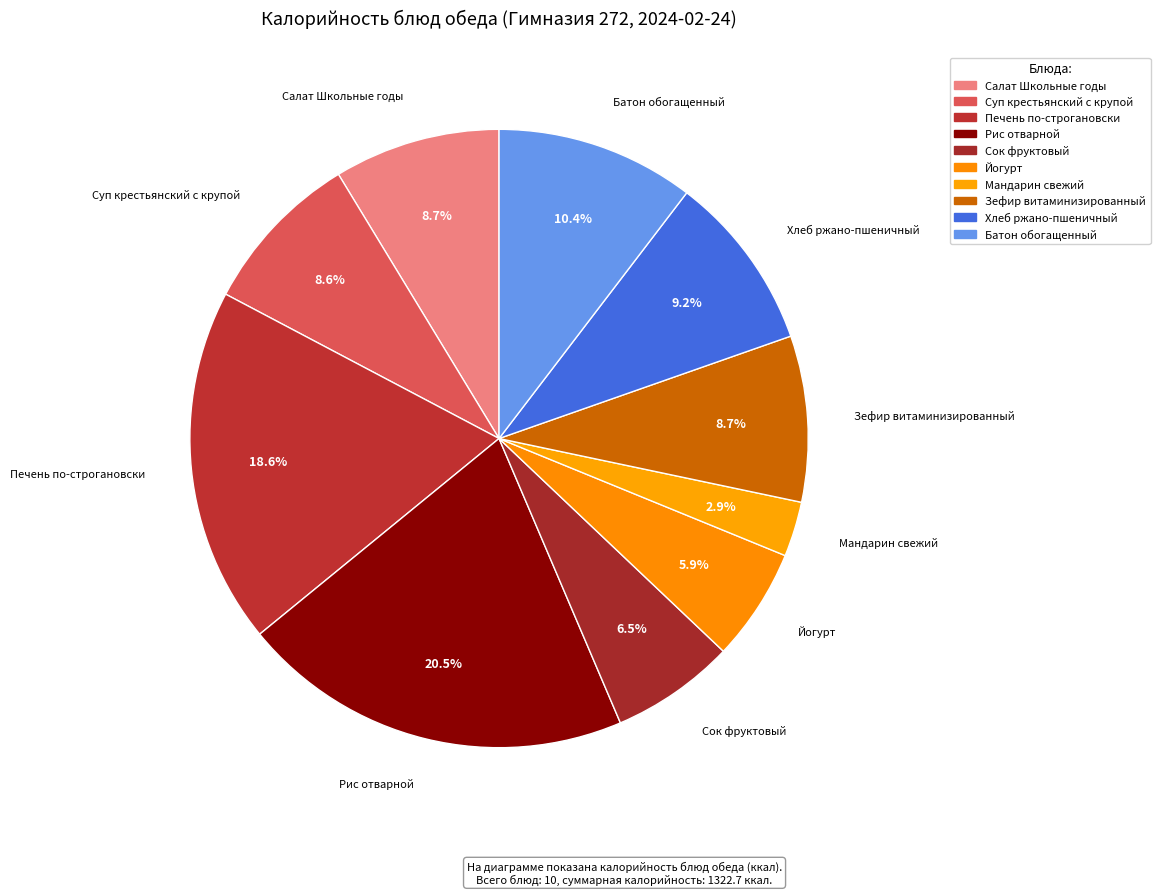

What is the ratio of the value at Салат Школьные годы to the value at Хлеб ржано-пшеничный?

0.9